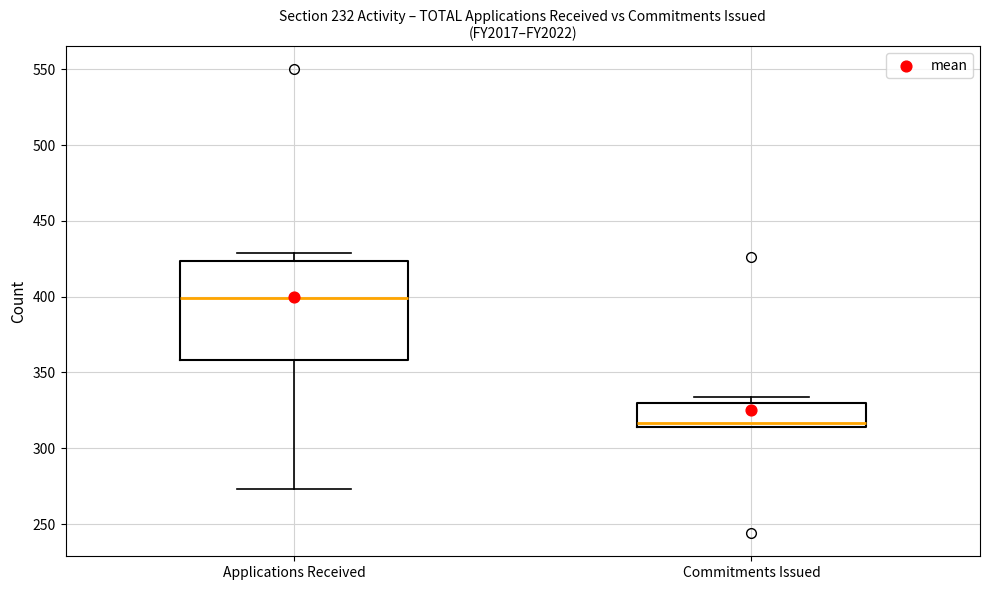

Reading left to right, read every box against the y-axis: the position of its median line, the range the box covers, and the ends of its whiskers. The values are not printed on the chart, so give them approximately, as read against the axis.

Applications Received: median 400, box 360 to 425, whiskers 275 to 430
Commitments Issued: median 315 (just above the box's lower edge), box 315 to 330, whiskers 315 to 335